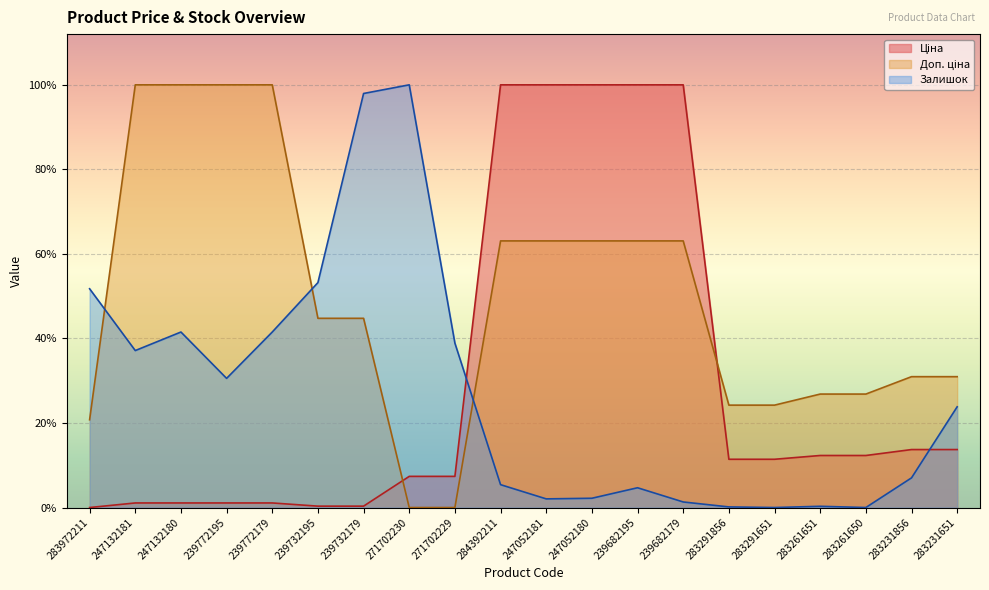

True or false: Залишок and Ціна cross at least once.

True